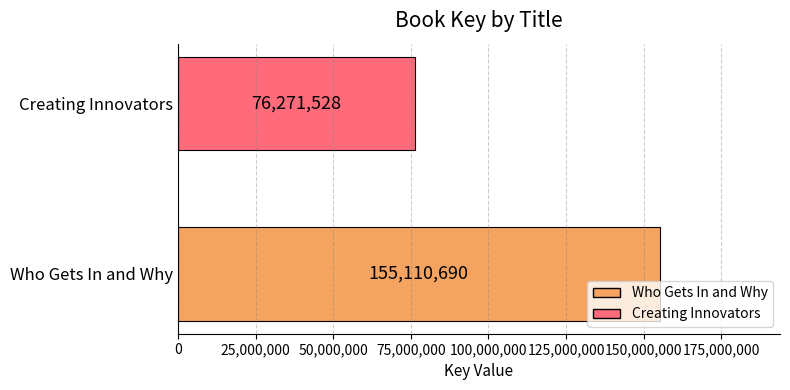

What is the change in value from Who Gets In and Why to Creating Innovators?

-78839162